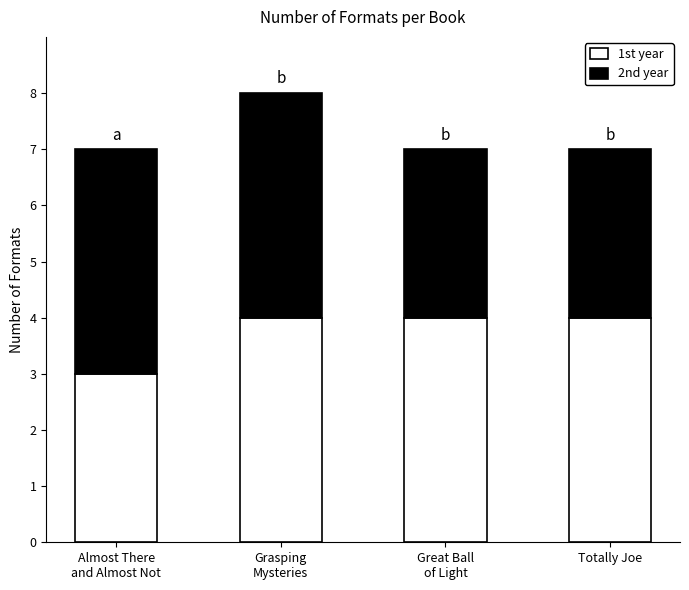

What is the minimum value for 1st year?

3